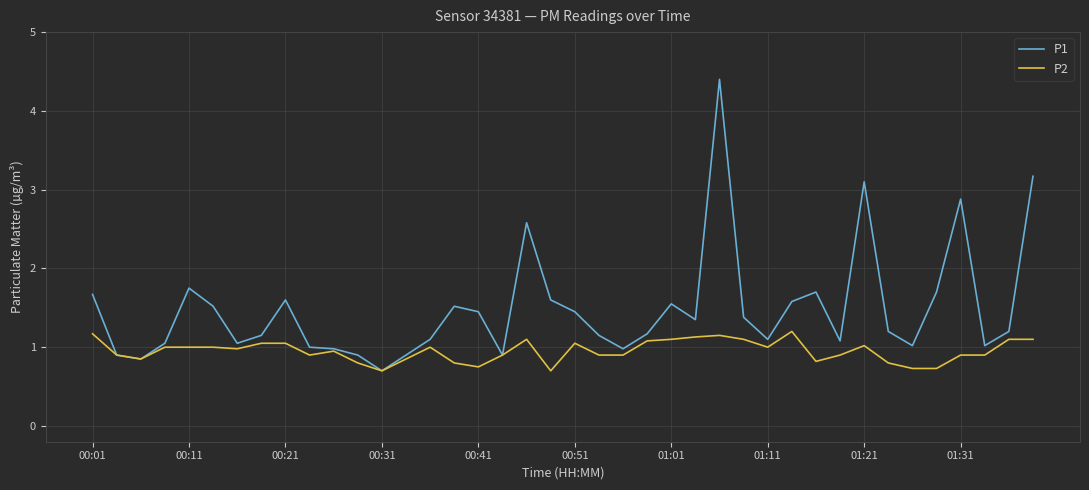

Rank the series by their maximum value, from lowest to highest.

P2, P1